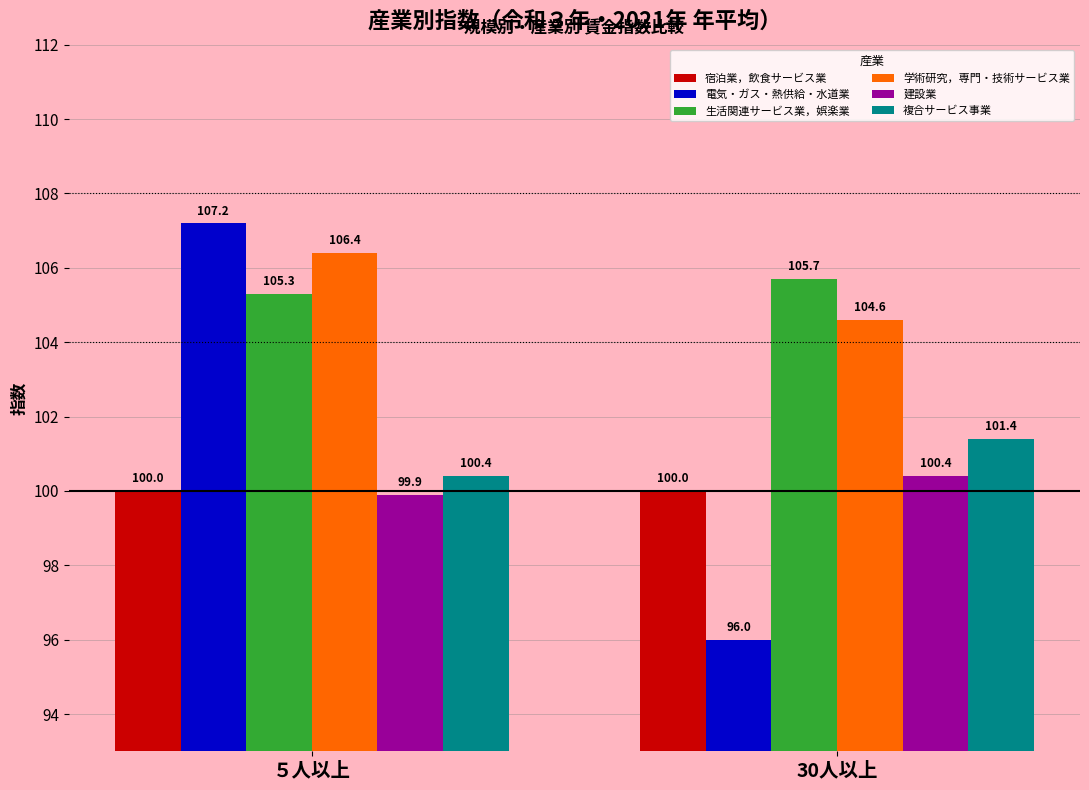

Is the value of 電気・ガス・熱供給・水道業 at ５人以上 greater than the value of 建設業 at 30人以上?

Yes